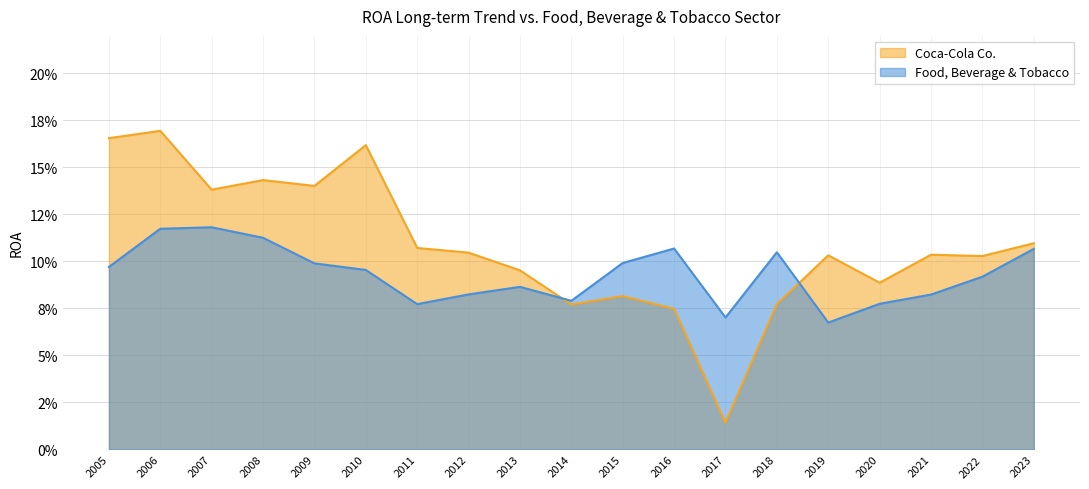

Reading left to right, extract all data points from this chart.

Coca-Cola Co.: 0.2	0.2	0.1	0.1	0.1	0.2	0.1	0.1	0.1	0.1	0.1	0.1	0.0	0.1	0.1	0.1	0.1	0.1	0.1
Food, Beverage & Tobacco: 0.1	0.1	0.1	0.1	0.1	0.1	0.1	0.1	0.1	0.1	0.1	0.1	0.1	0.1	0.1	0.1	0.1	0.1	0.1